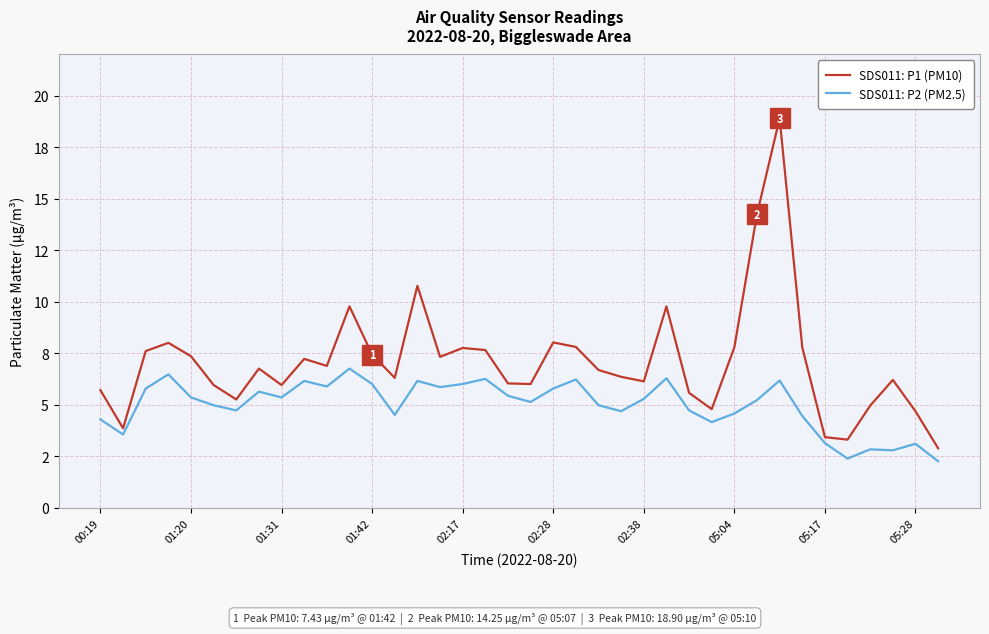

What is the value of the SDS011: P1 (PM10) point at the 21st from the left?

8.0